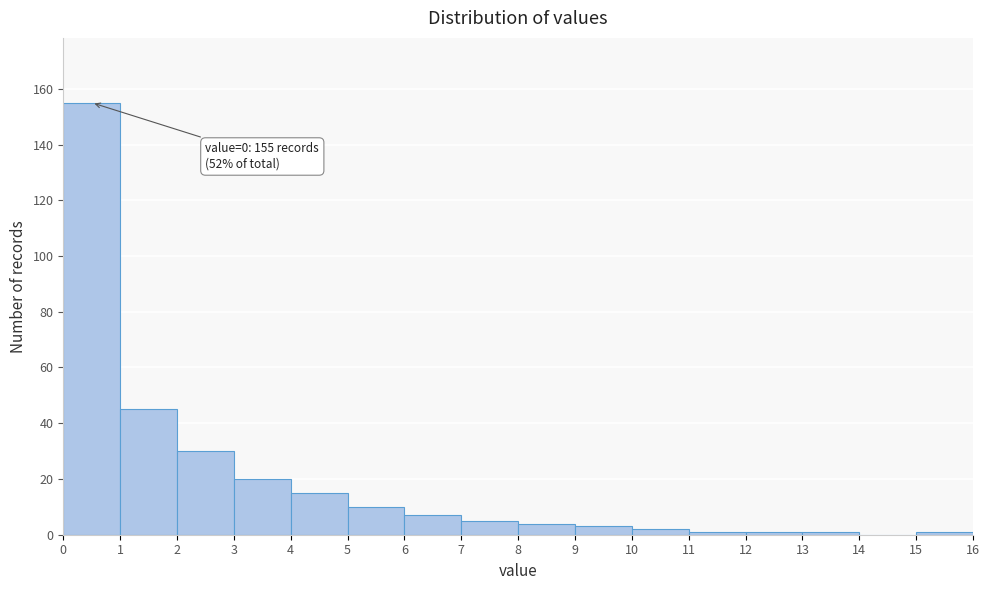

Which range on the x-axis has the tallest bar?

0 to 1